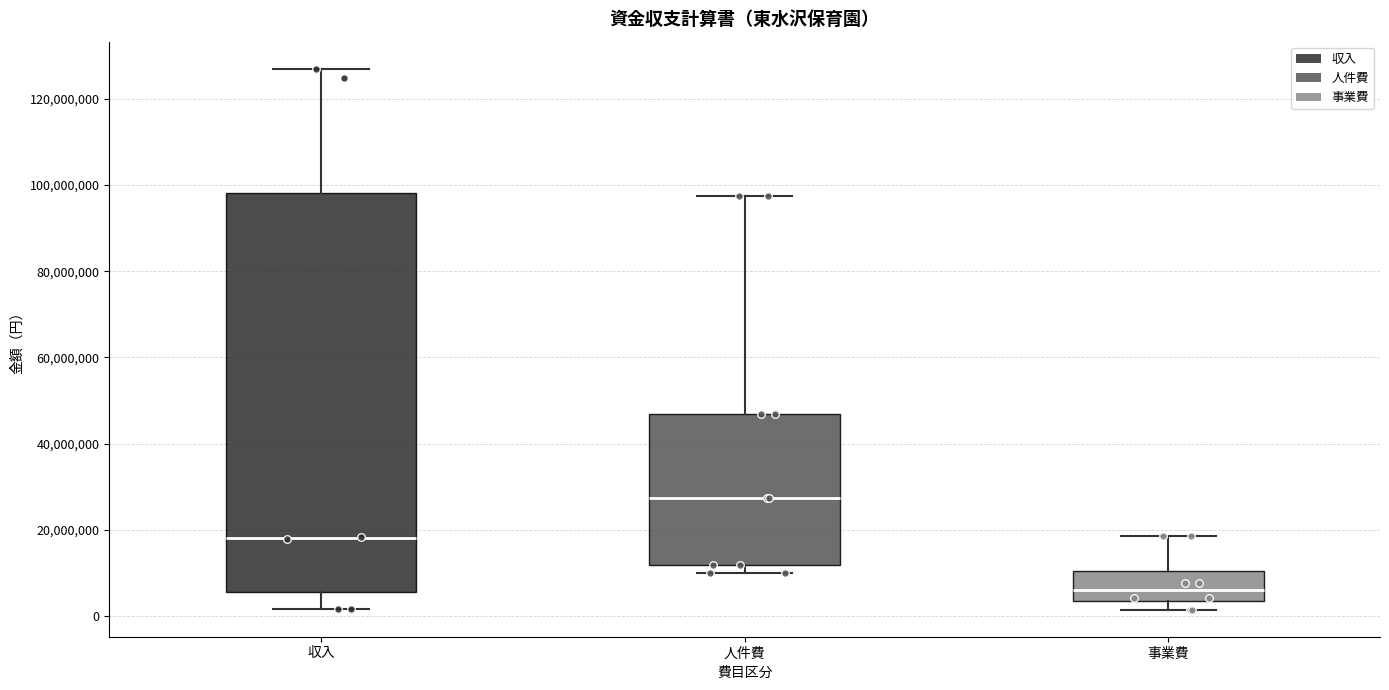

Where is the lower edge of the box for 収入 on the y-axis? The values are not printed on the chart, so give them approximately, as read against the axis.

6000000